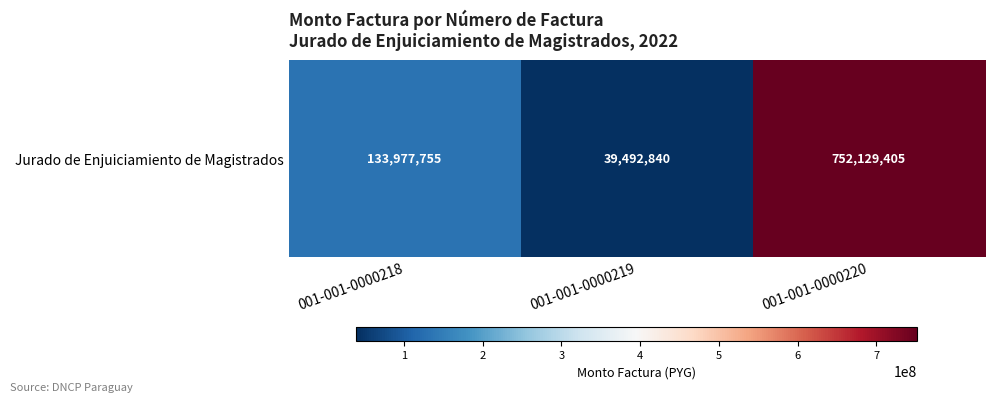

What is the sum of the values at 001-001-0000218 and 001-001-0000219?

173470595